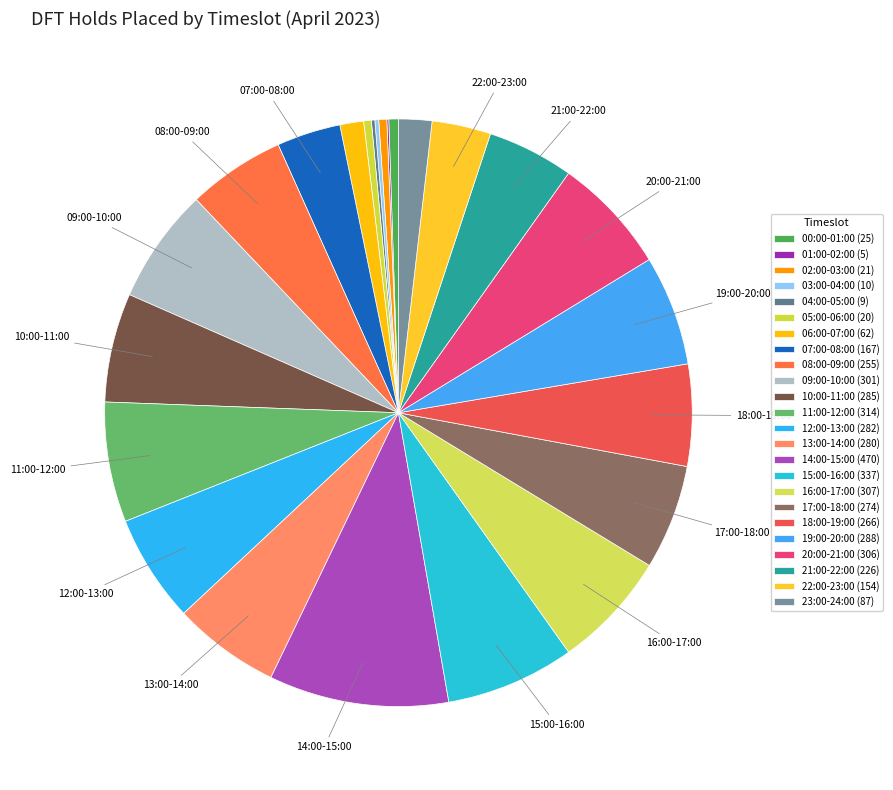

Is it true that 13:00-14:00 is 1% of the pie?

False